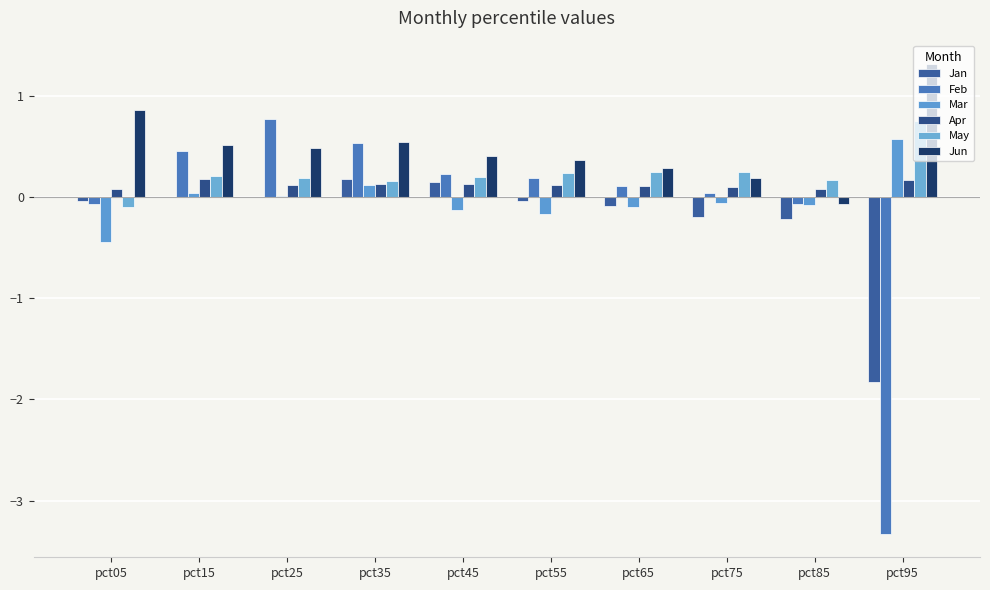

How many groups of bars are there?

10